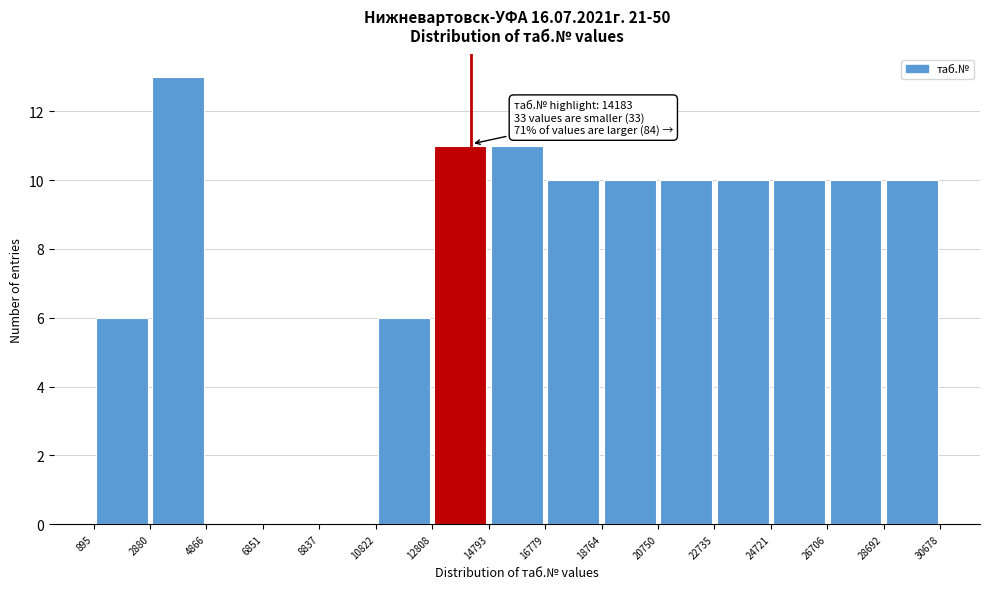

Over which range of the x-axis is the bar tallest?

2880 to 4866